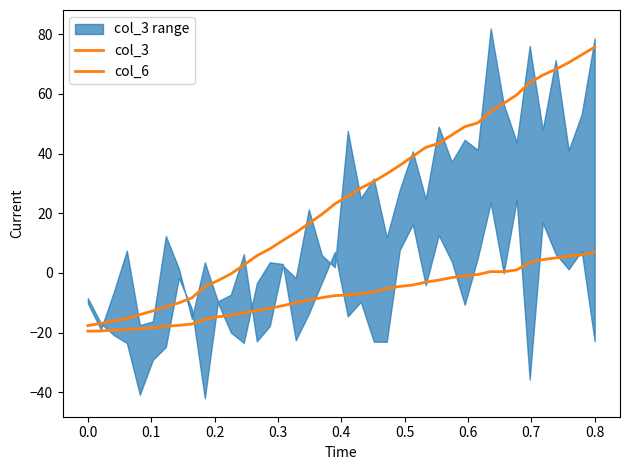

What is the difference between the highest and lowest values at 17?

25.7